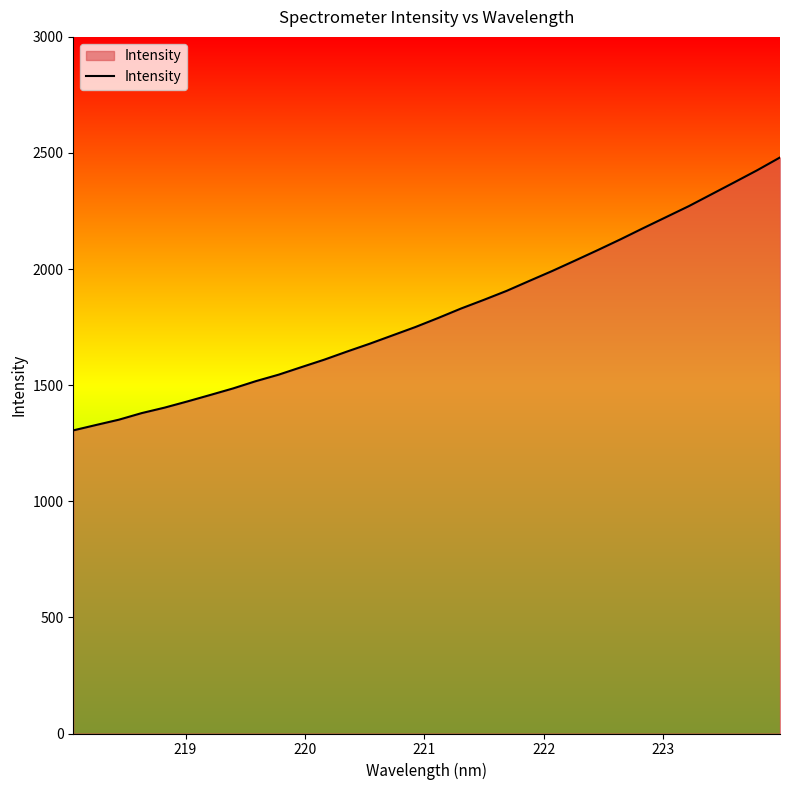

What is the difference between the maximum and minimum values?

1175.3